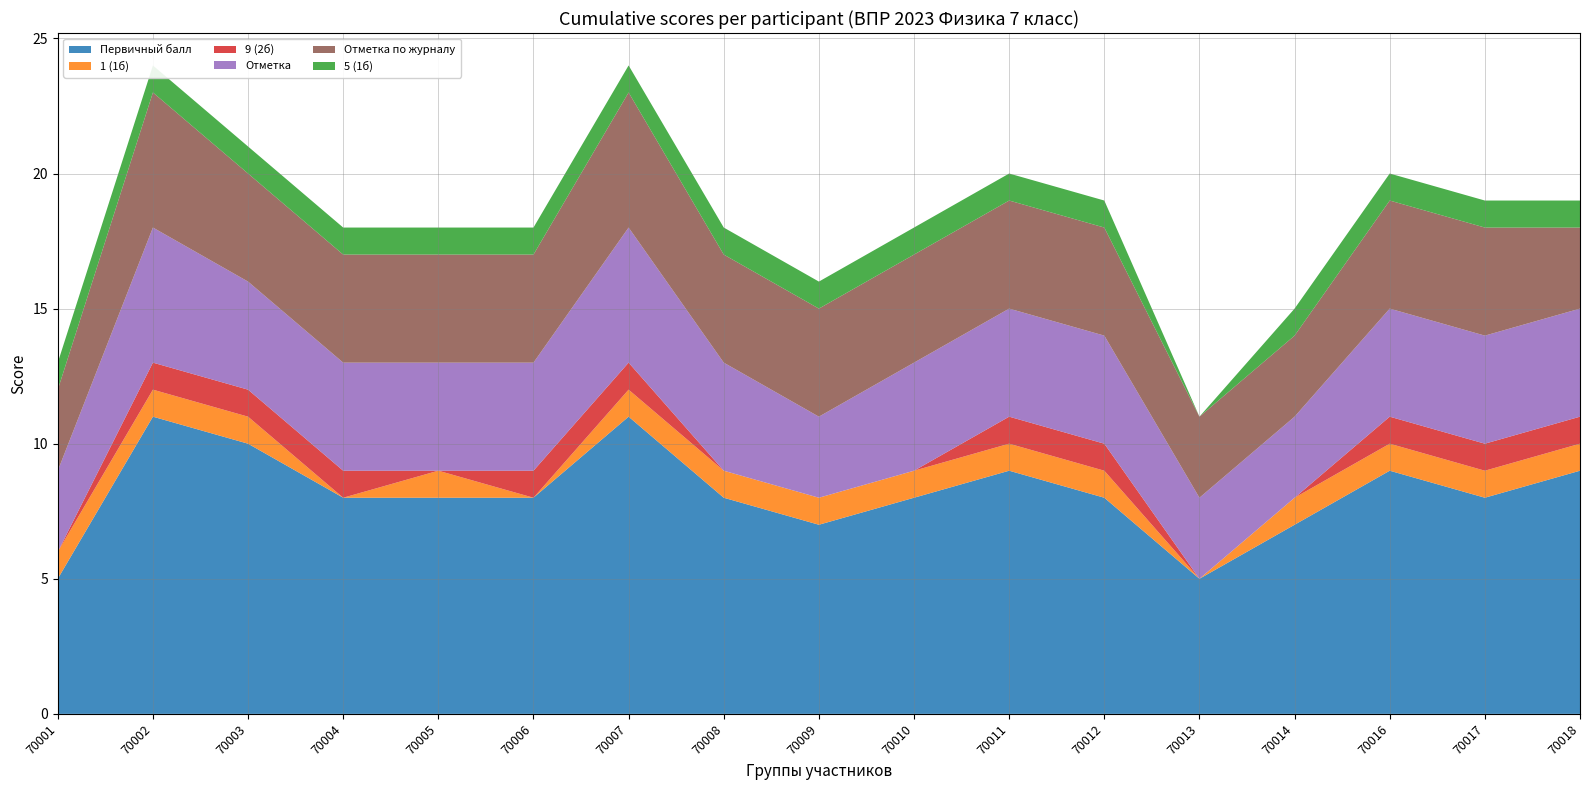

Reading left to right, what are all the values shown in this chart?

Первичный балл: 5	11	10	8	8	8	11	8	7	8	9	8	5	7	9	8	9
1 (1б): 1	1	1	0	1	0	1	1	1	1	1	1	0	1	1	1	1
9 (2б): 0	1	1	1	0	1	1	0	0	0	1	1	0	0	1	1	1
Отметка: 3	5	4	4	4	4	5	4	3	4	4	4	3	3	4	4	4
Отметка по журналу: 3	5	4	4	4	4	5	4	4	4	4	4	3	3	4	4	3
5 (1б): 1	1	1	1	1	1	1	1	1	1	1	1	0	1	1	1	1